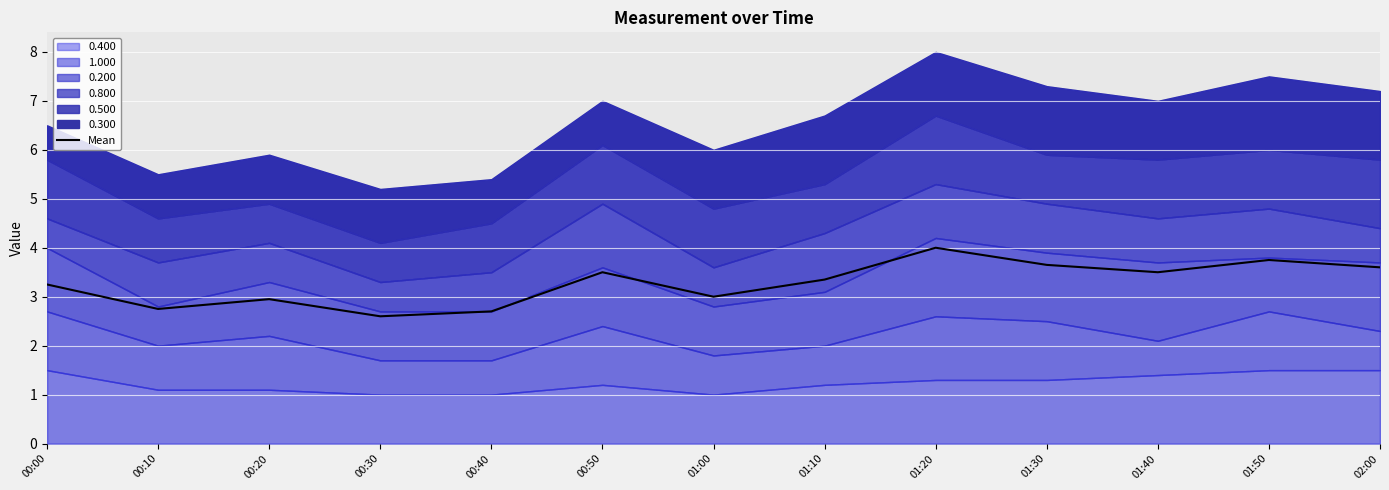

Where is the first local maximum?

00:20